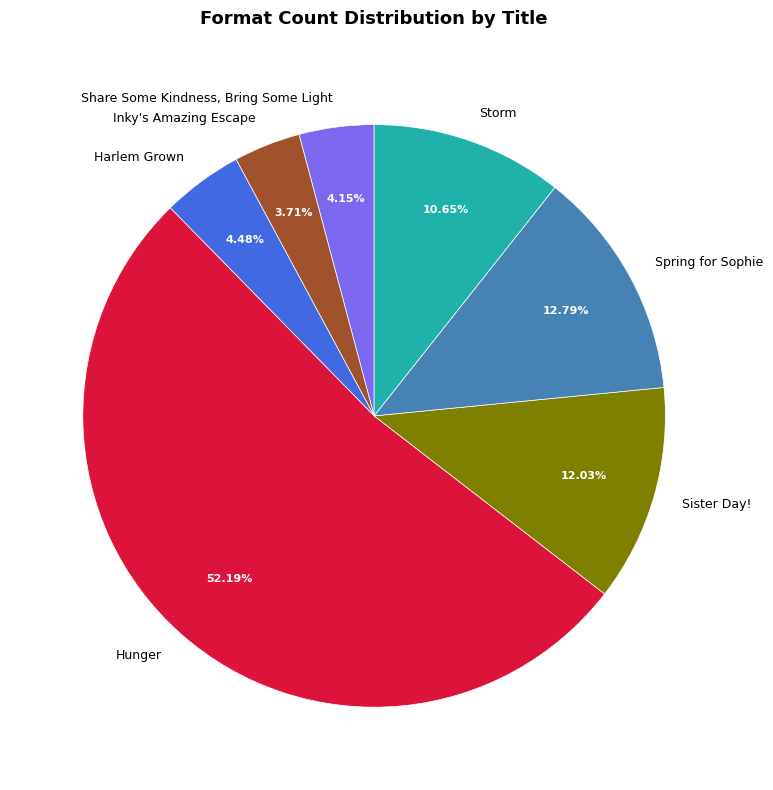

To the nearest percent, what is the combined percentage of Harlem Grown and Inky's Amazing Escape?

8%